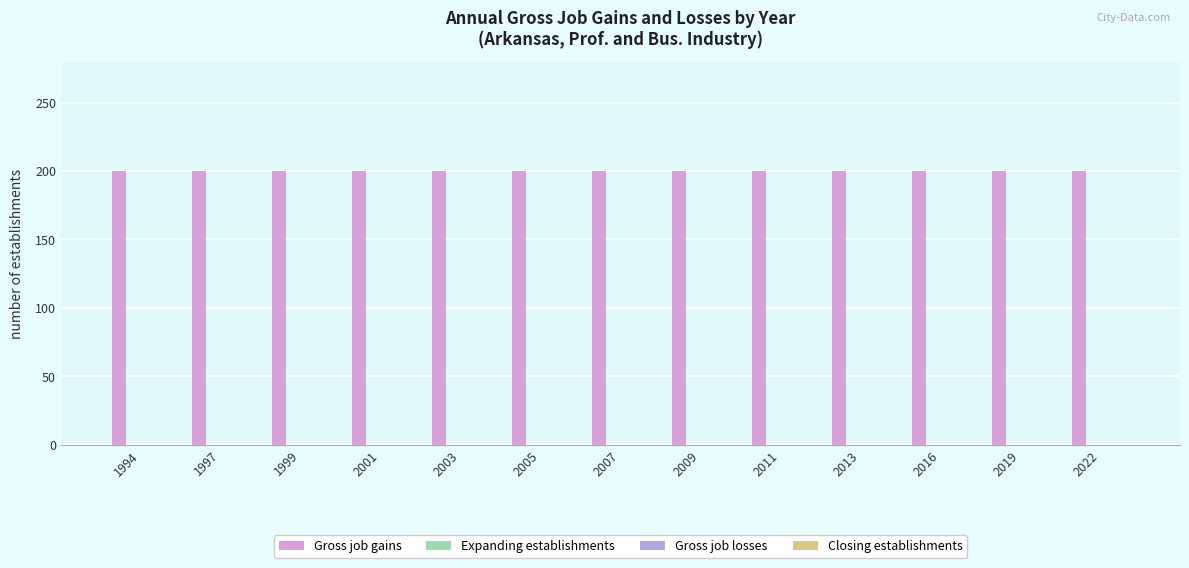

Count the number of categories in the chart.

13